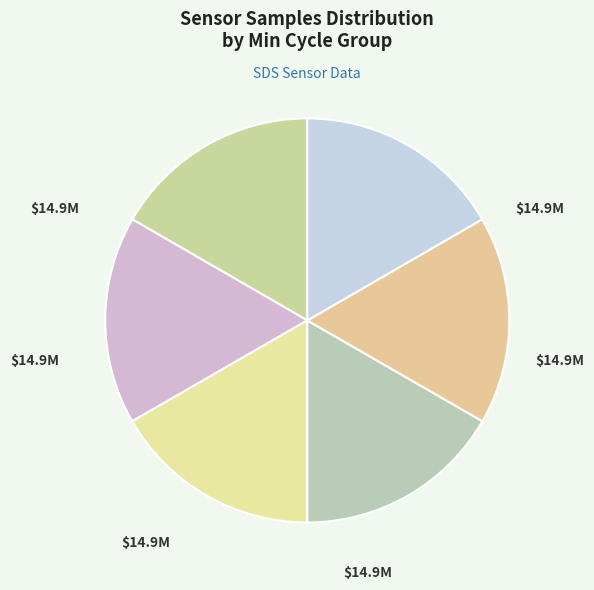

Count the number of slices in the pie.

6